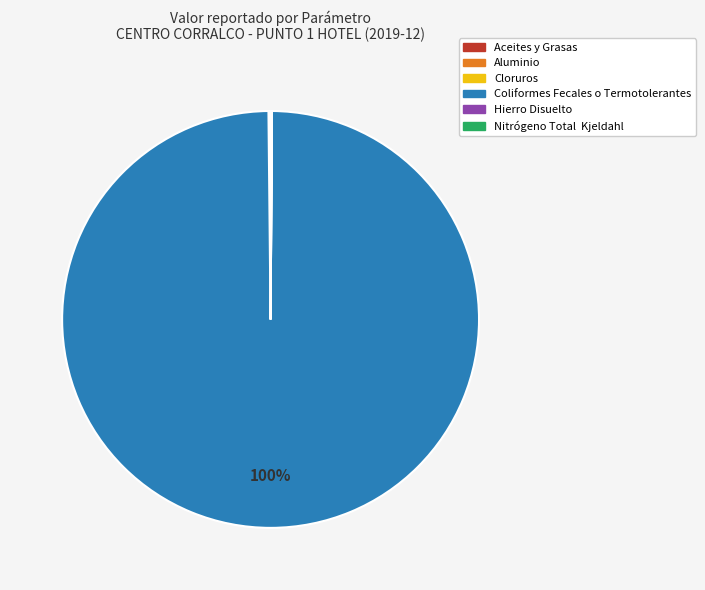

Which category has the biggest portion of the pie?

Coliformes Fecales o Termotolerantes